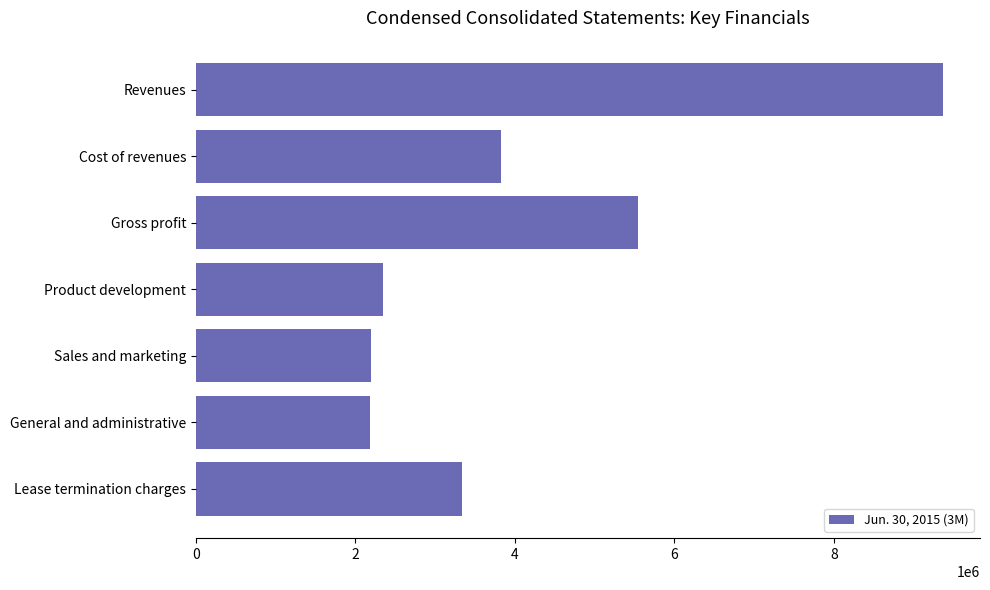

How many categories are shown in the chart?

7